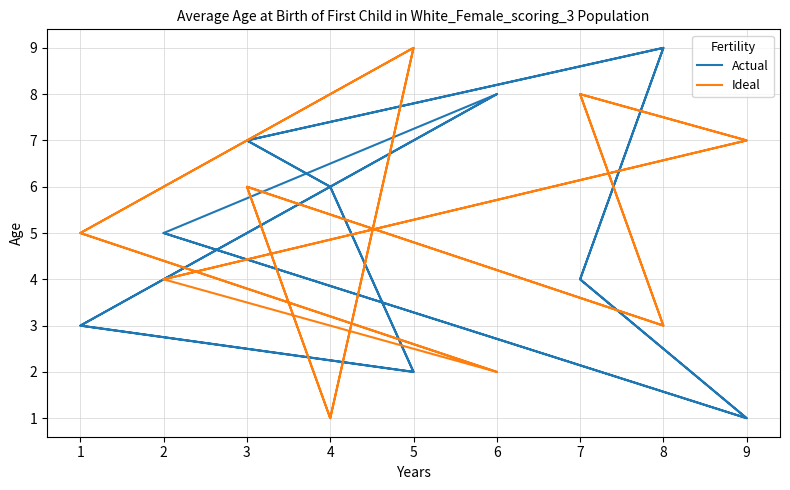

What are all the series names shown in the legend?

Actual, Ideal